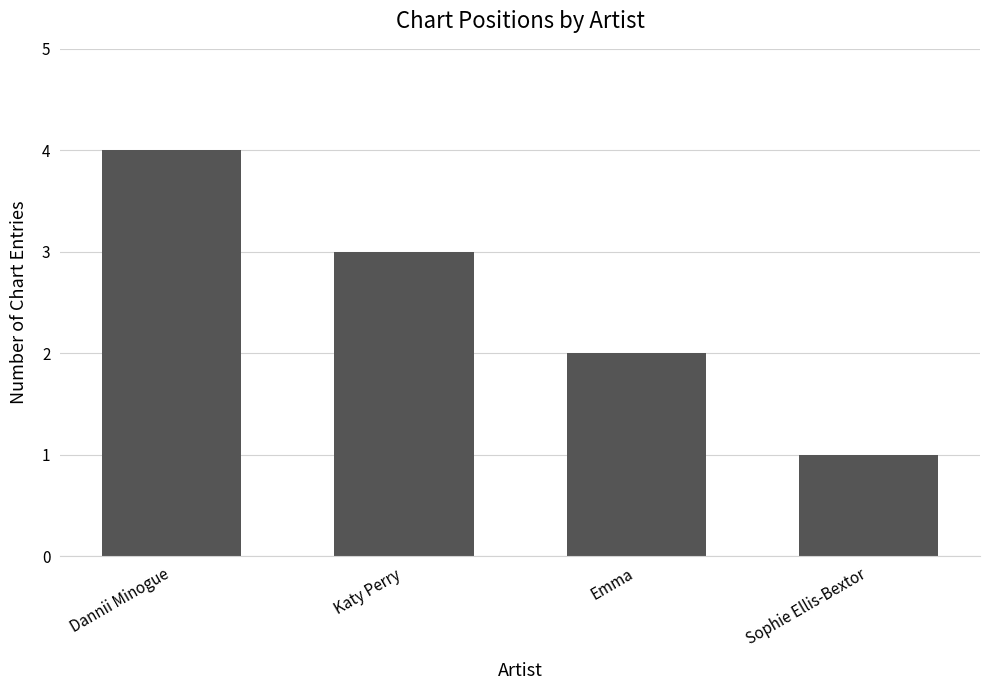

What is the difference between the second highest and second lowest values?

1